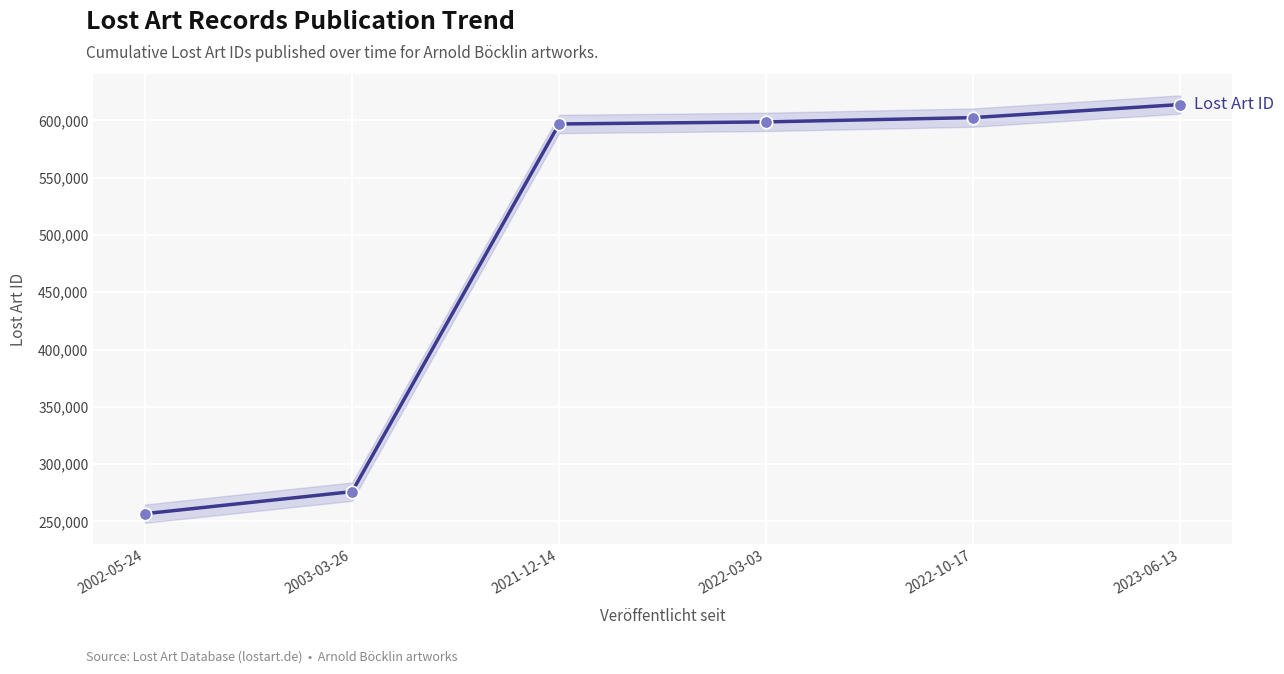

What is the ratio of the value at 2003-03-26 to the value at 2022-10-17?

0.5